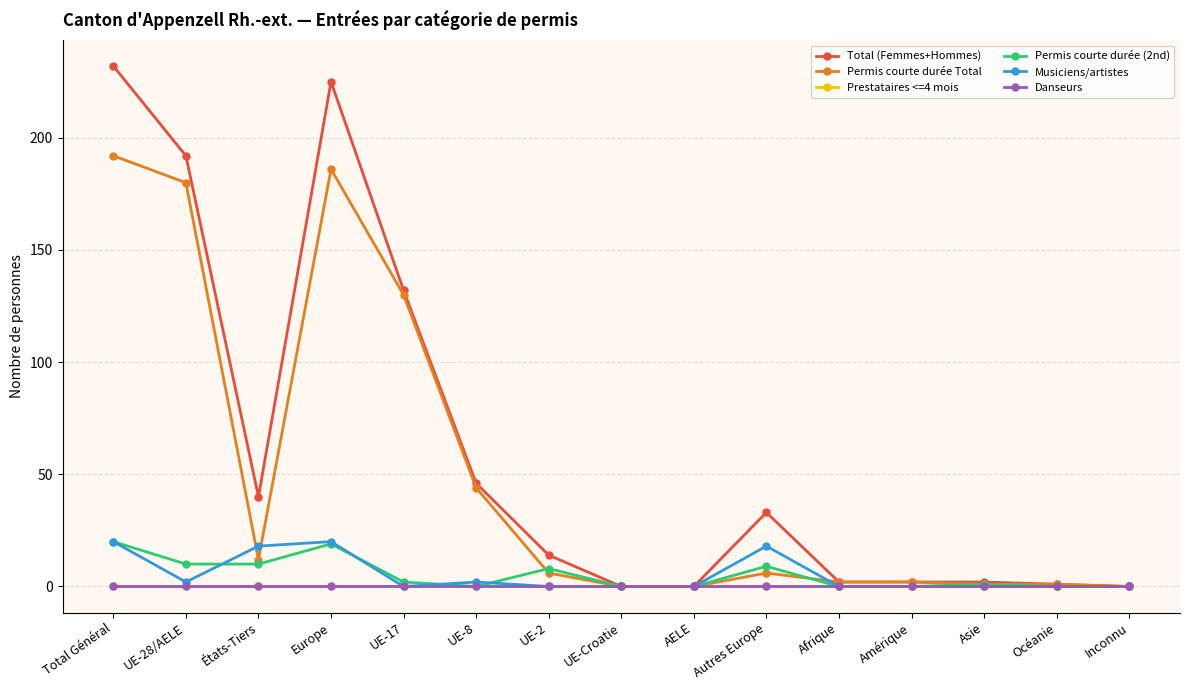

True or false: Danseurs and Prestataires <=4 mois cross at least once.

False